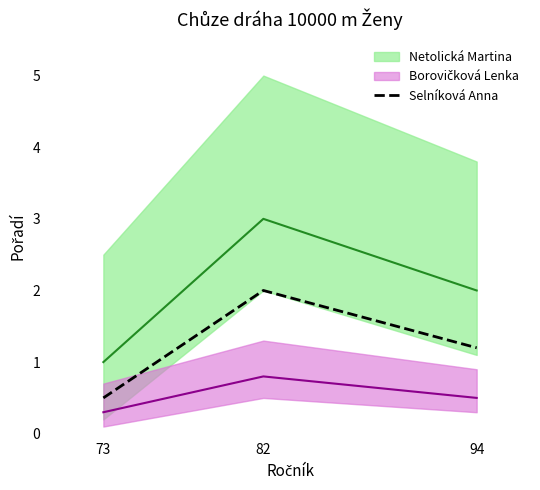

At which label is Selníková Anna closest to 1?

94